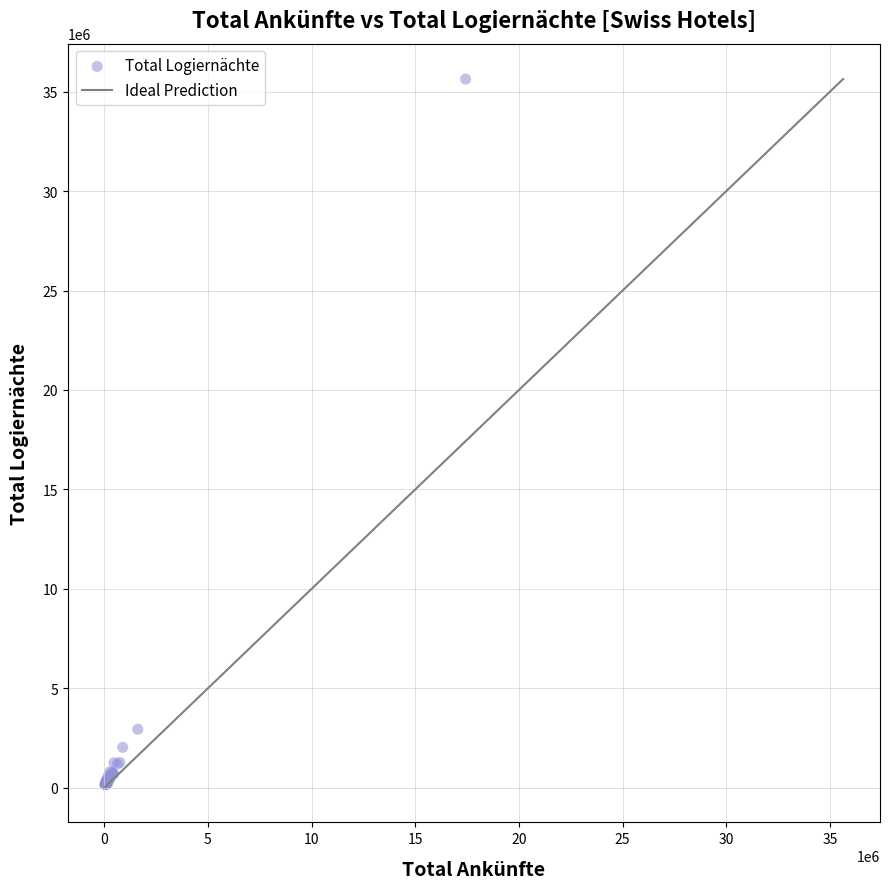

What Y value in the scatter plot is closest to 17896794?

2947756